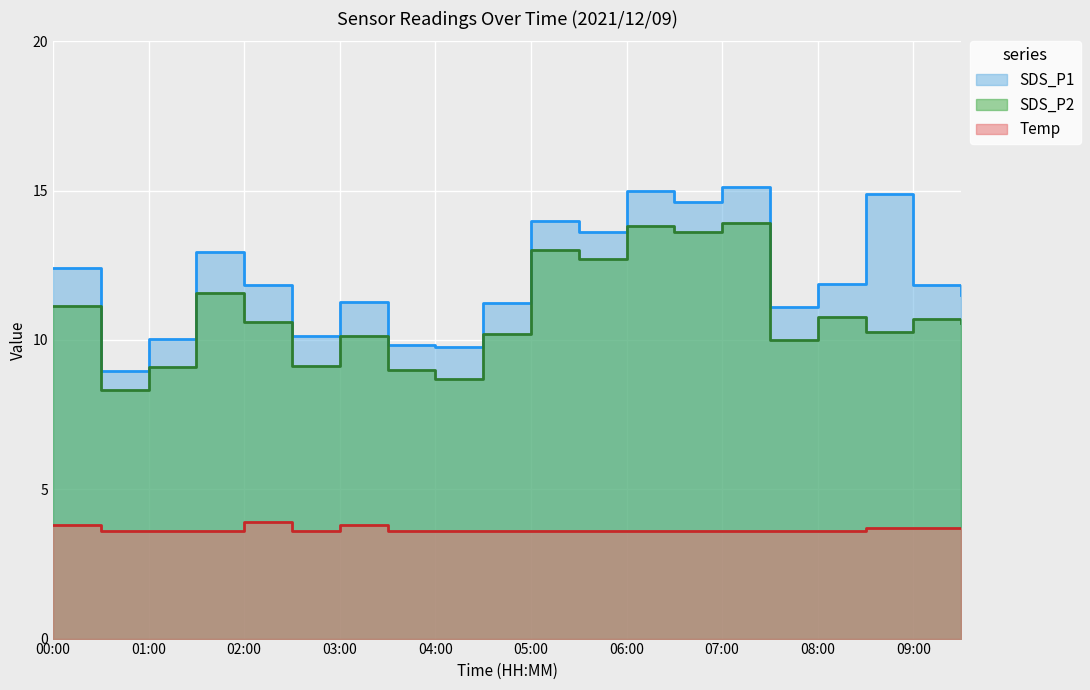

What is the total value across all series at 02:30?

22.9